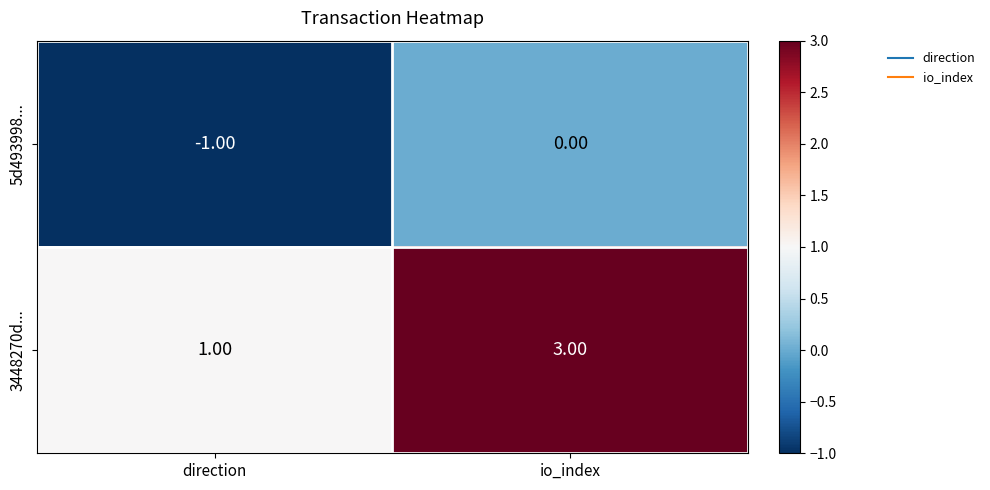

What is the difference between the highest and lowest values at io_index?

3